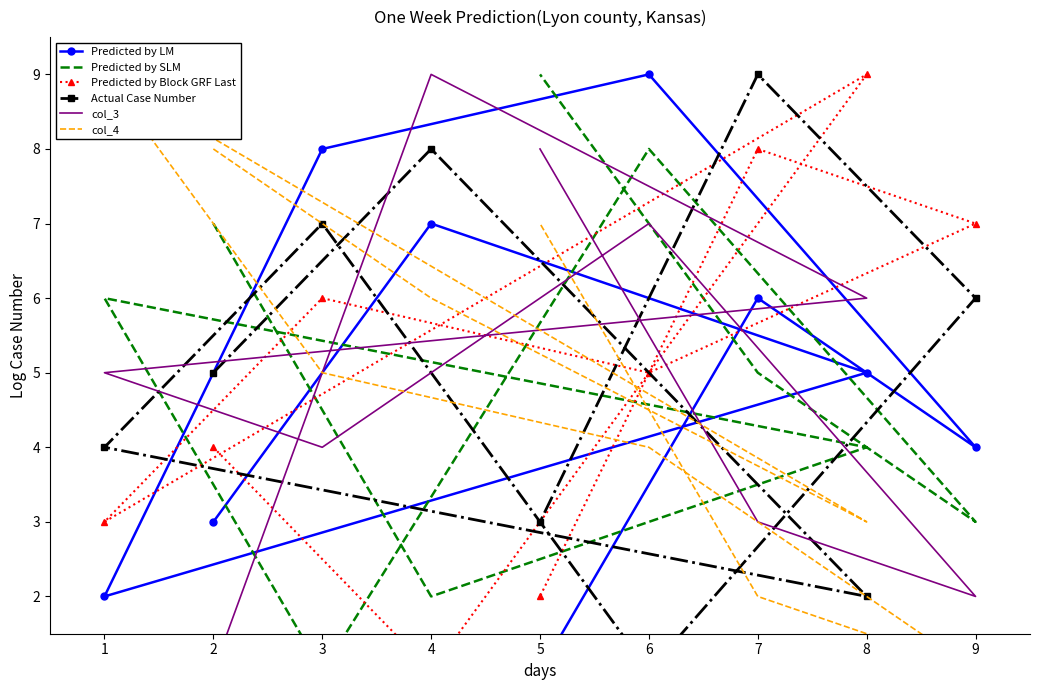

What are all the series names shown in the legend?

Predicted by LM, Predicted by SLM, Predicted by Block GRF Last, Actual Case Number, col_3, col_4